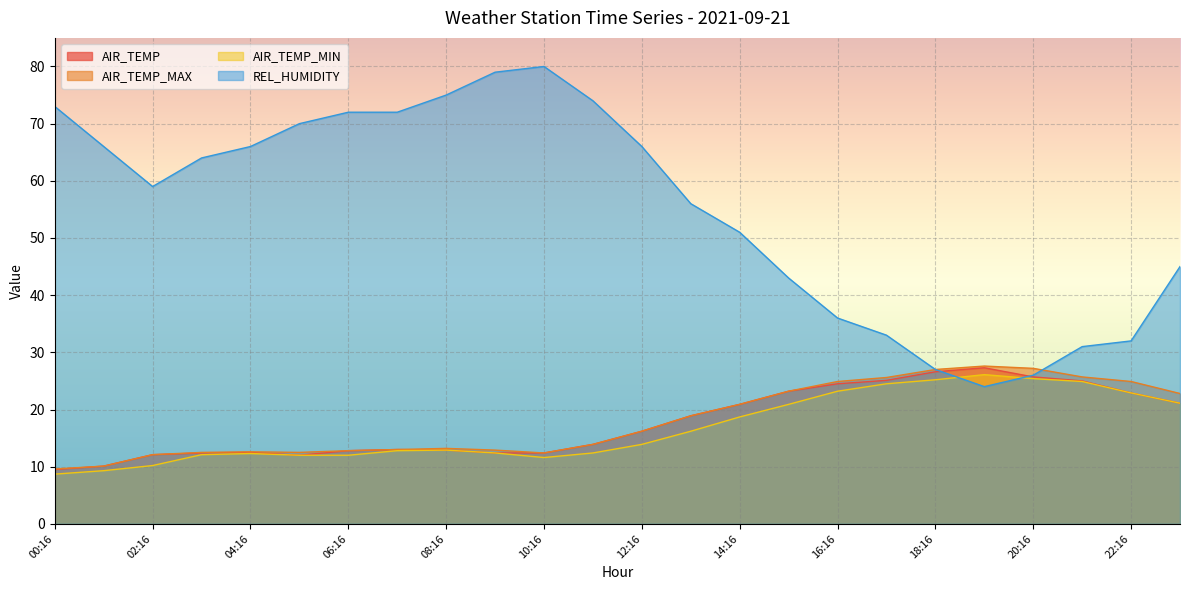

How many interior local valleys does the AIR_TEMP_MAX series have?

2